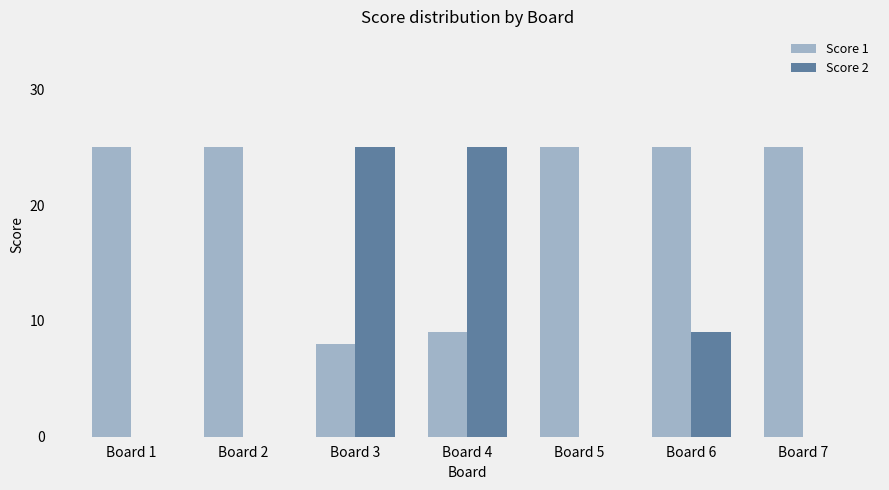

What is the total value across all series at Board 7?

25